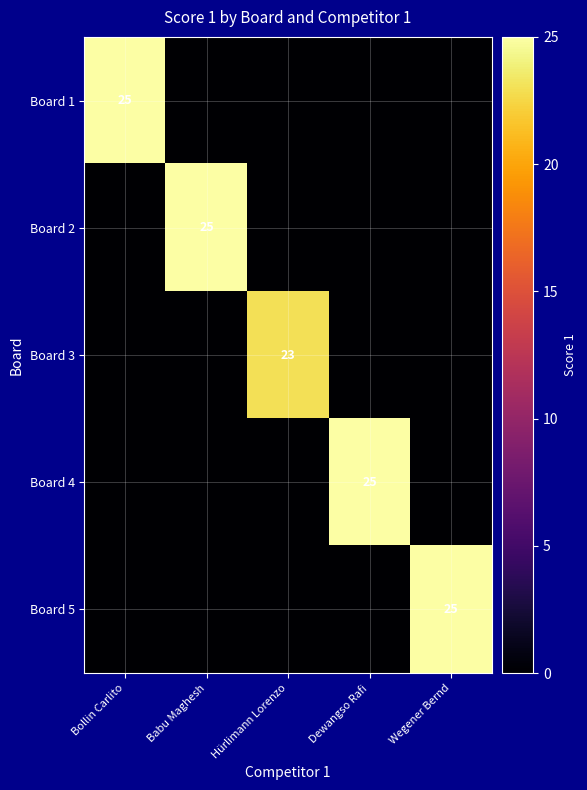

The Board 5 series shows 25 at Wegener Bernd. True or false?

True